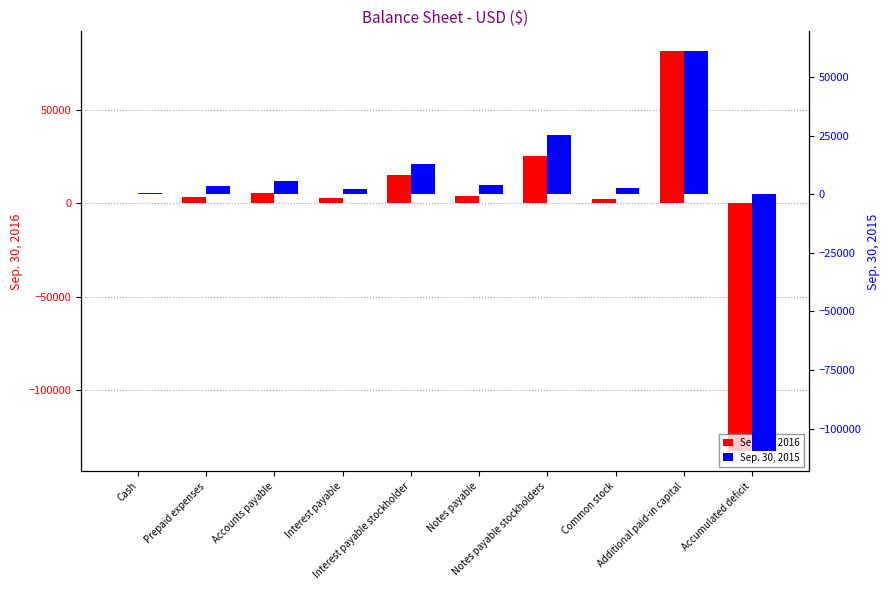

The value of Sep. 30, 2016 at Interest payable stockholder is 15115. True or false?

True